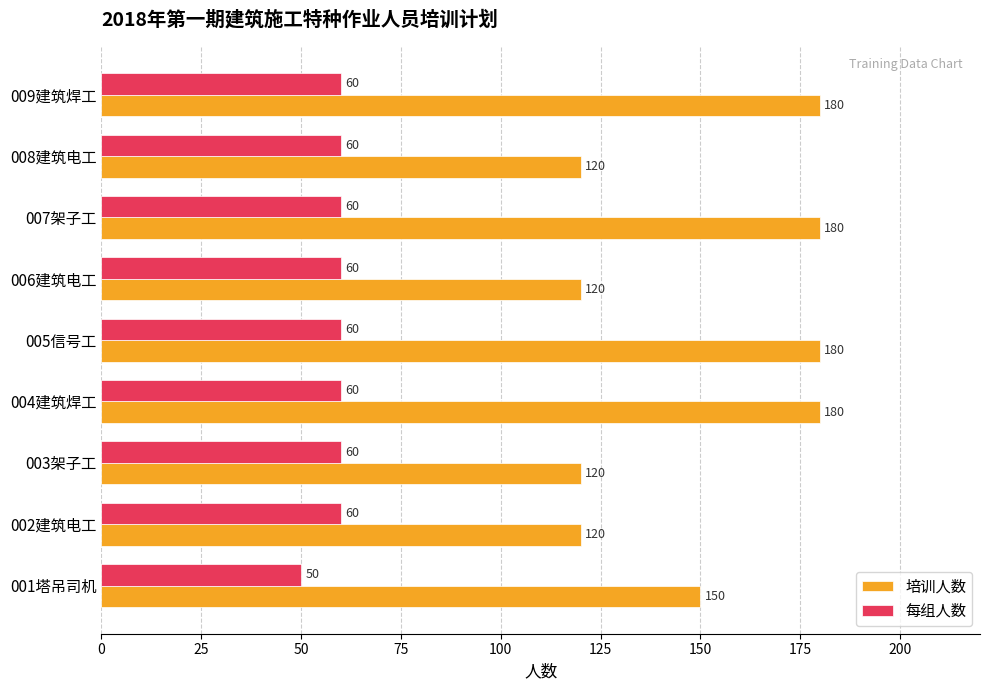

Rank the series at 005信号工 from highest to lowest value.

培训人数, 每组人数